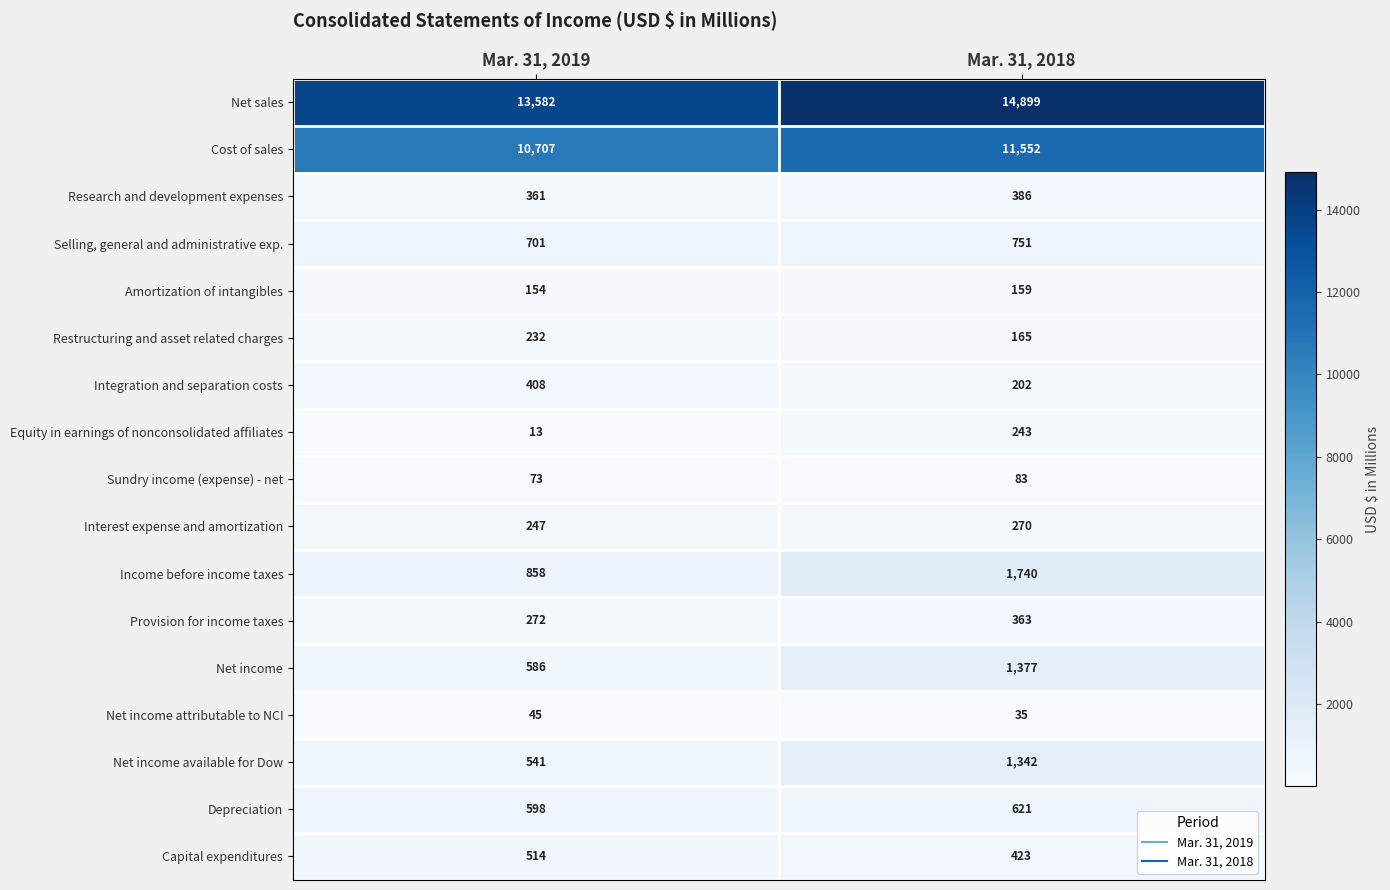

How many data points does each series have?

2